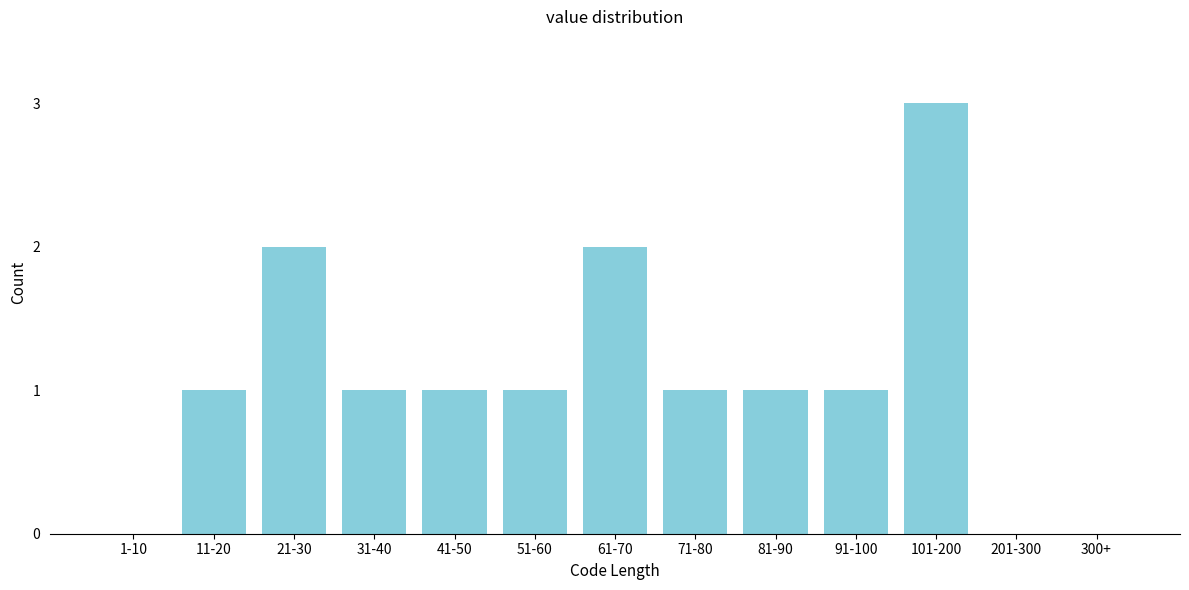

Reading right to left, list all the values displayed in this chart.

300+=0	201-300=0	101-200=3	91-100=1	81-90=1	71-80=1	61-70=2	51-60=1	41-50=1	31-40=1	21-30=2	11-20=1	1-10=0